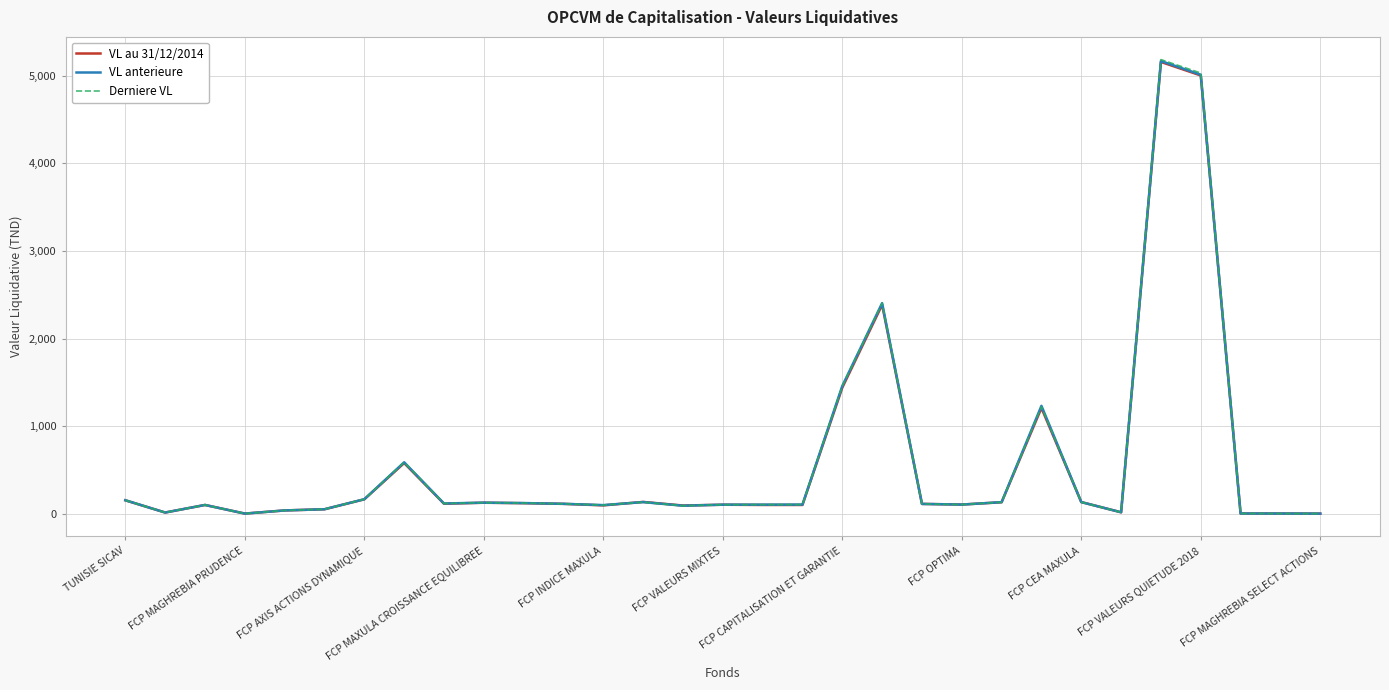

List the series in order of their overall mean, highest first.

Derniere VL, VL anterieure, VL au 31/12/2014